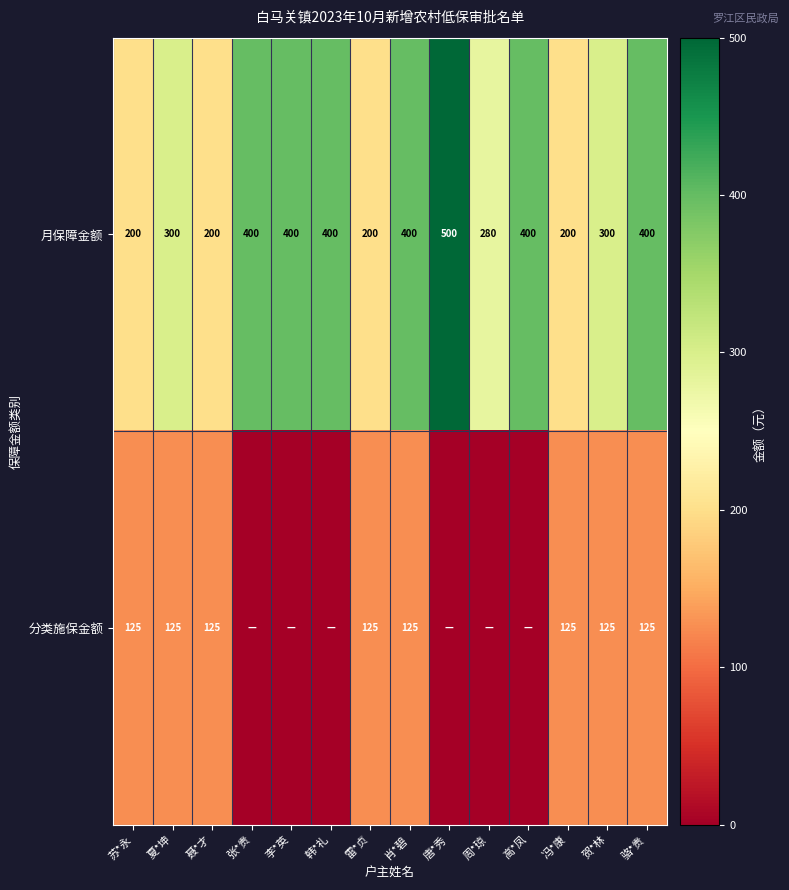

True or false: 分类施保金额 has a value of 200 at 肖*碧.

False